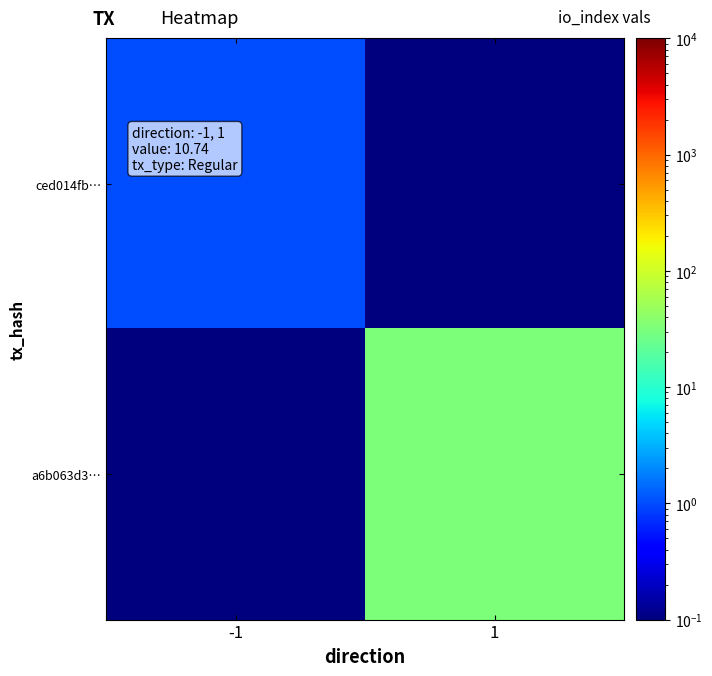

Rank the series by their average value, from lowest to highest.

ced014fb…, a6b063d3…